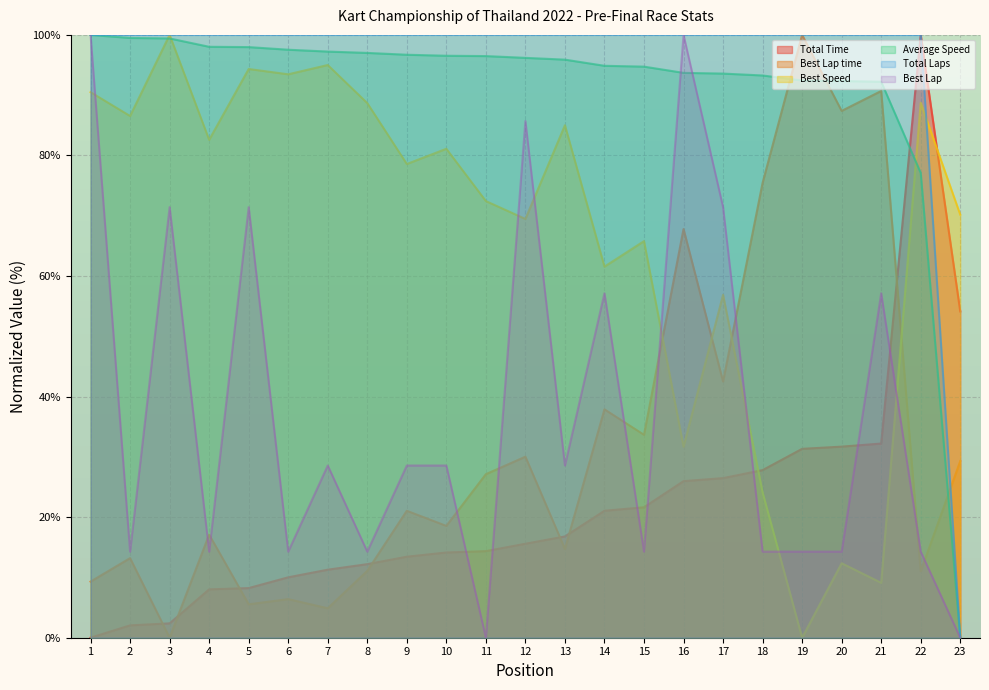

List the labels in order of Best Lap value, largest first.

1, 16, 12, 3, 5, 17, 14, 21, 7, 9, 10, 13, 2, 4, 6, 8, 15, 18, 19, 20, 22, 11, 23